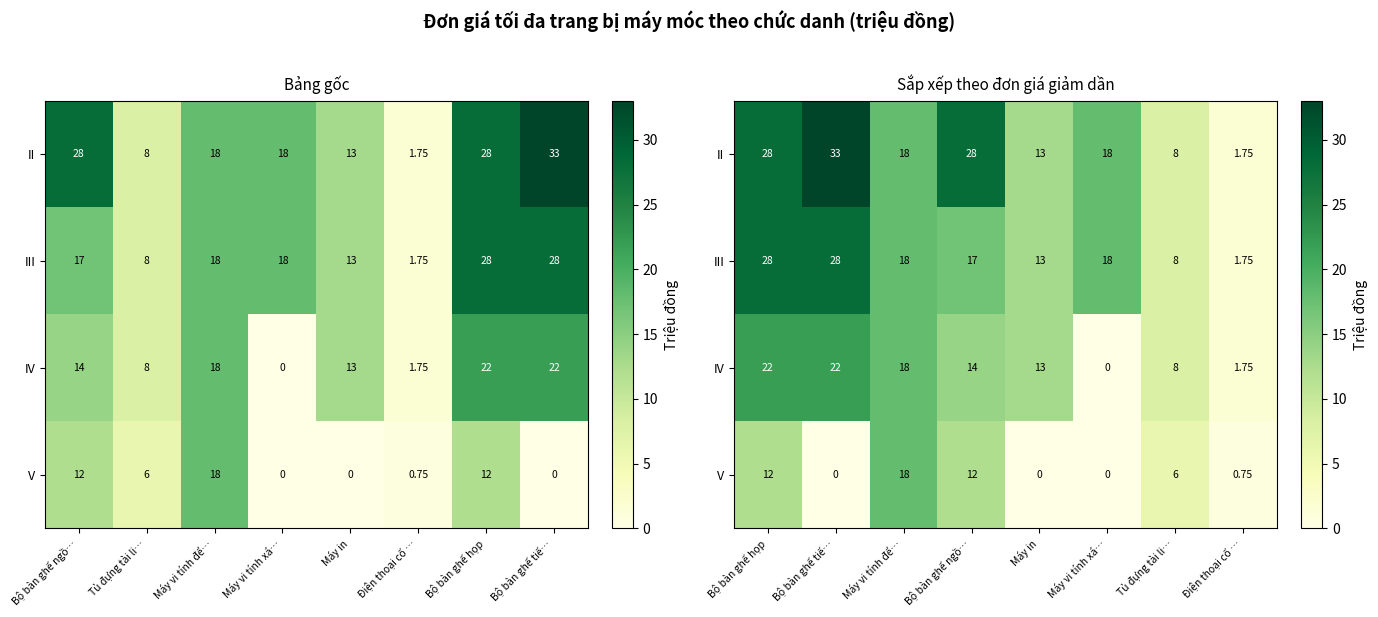

Rank the series by their average value, from highest to lowest.

II, III, IV, V